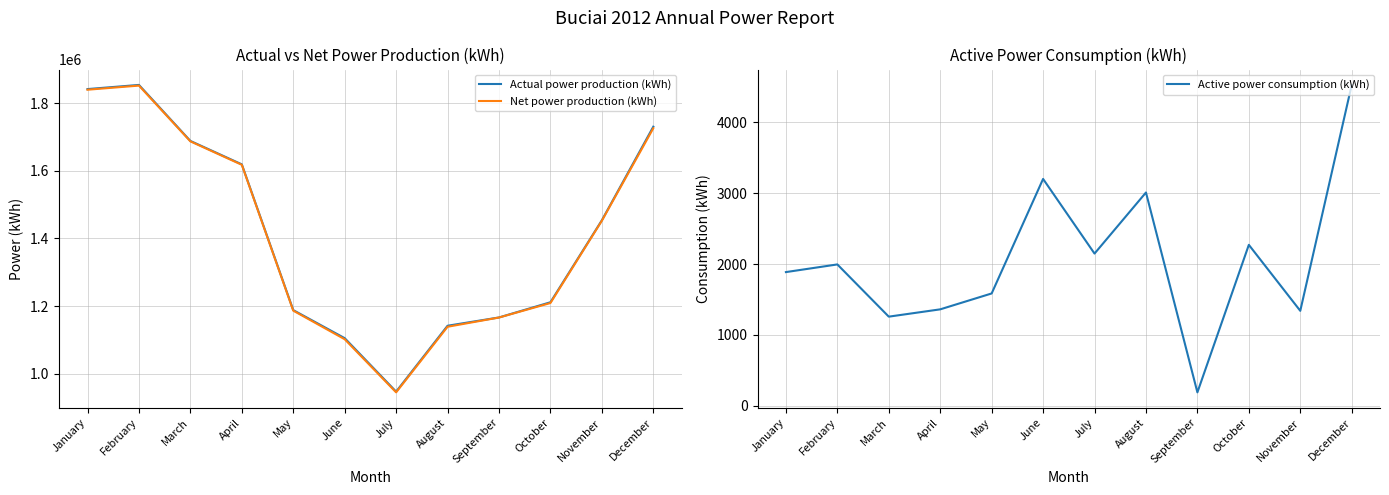

Is it true that Active power consumption (kWh) equals 2147 at July?

True